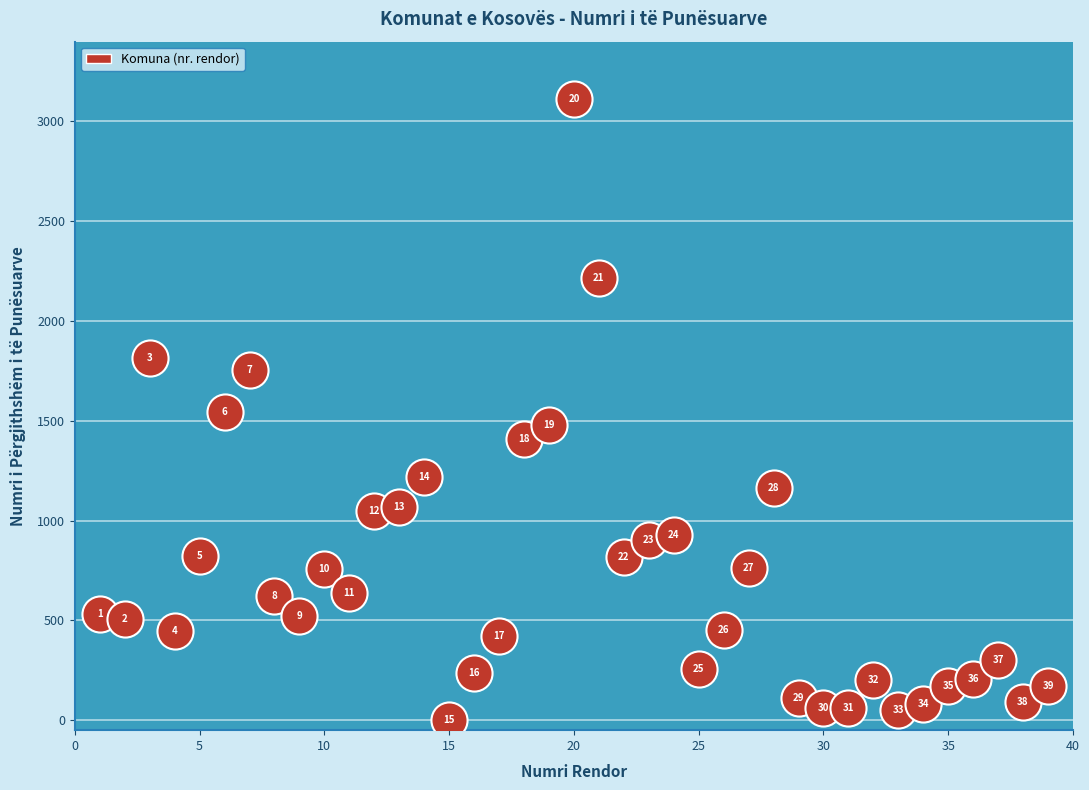

What is the range of Y values (max minus min)?

3113